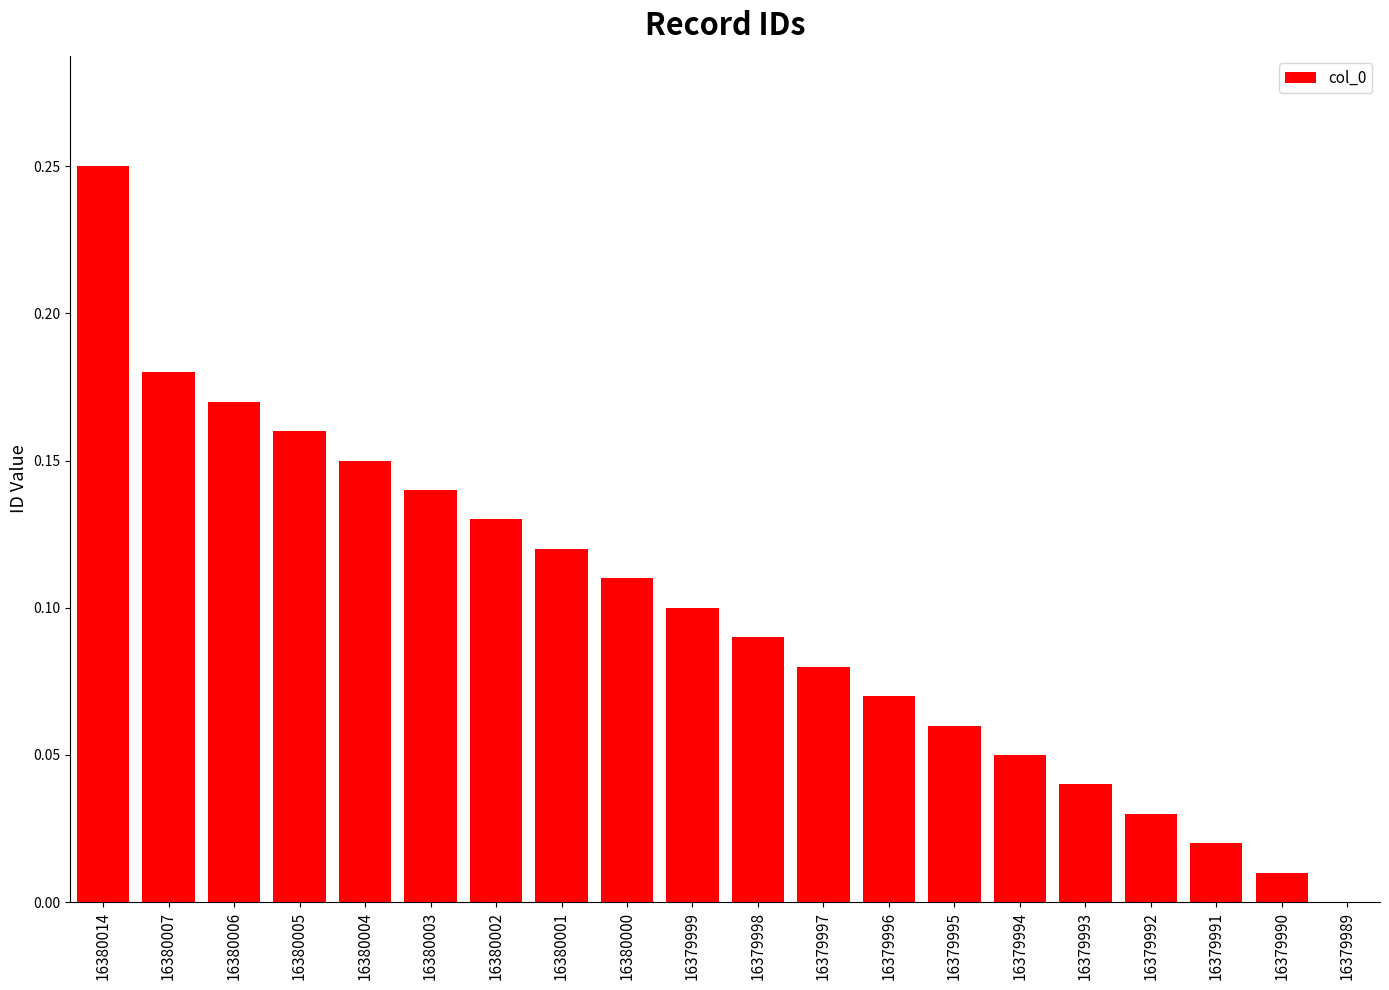

True or false: the data shows 0.1 at 16379998.

True